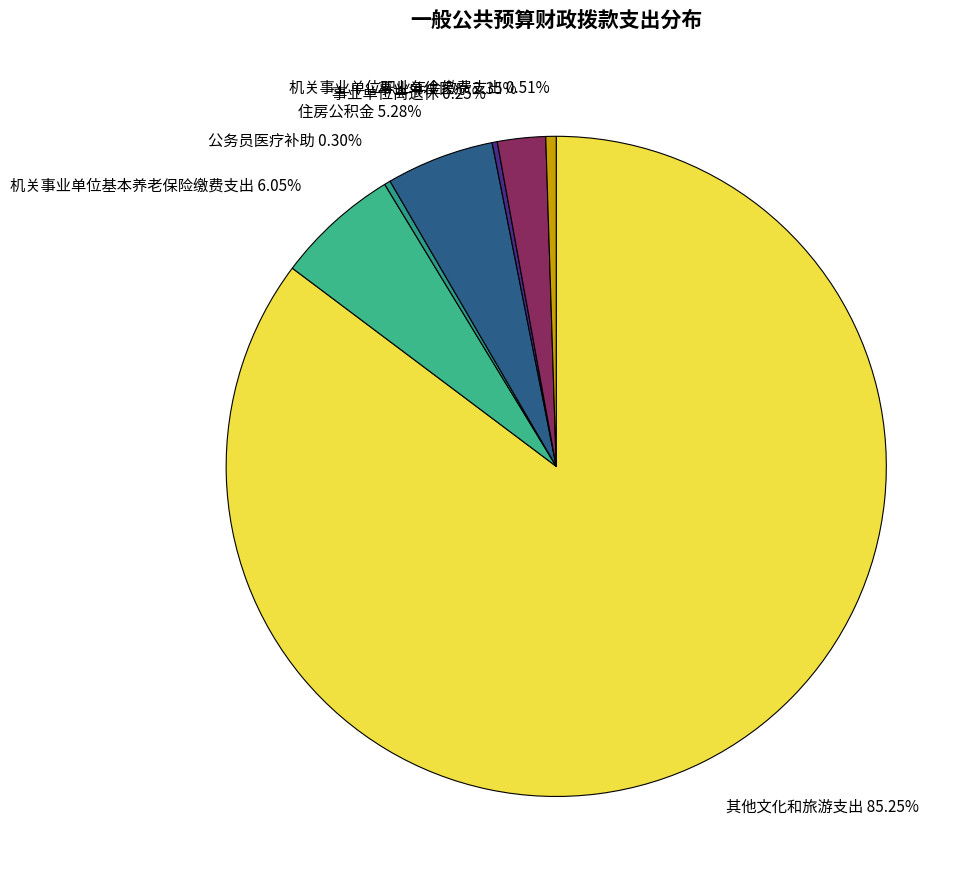

Do 机关事业单位基本养老保险缴费支出 and 其他文化和旅游支出 together represent more than half of the pie?

Yes